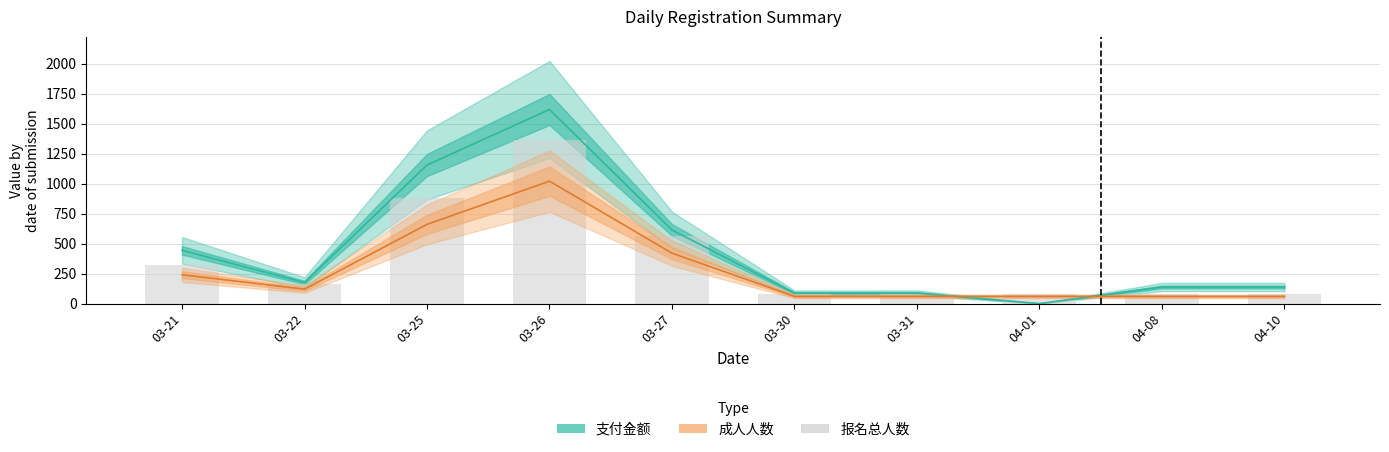

What is the average value of the 报名总人数 (×80) series?

368.0